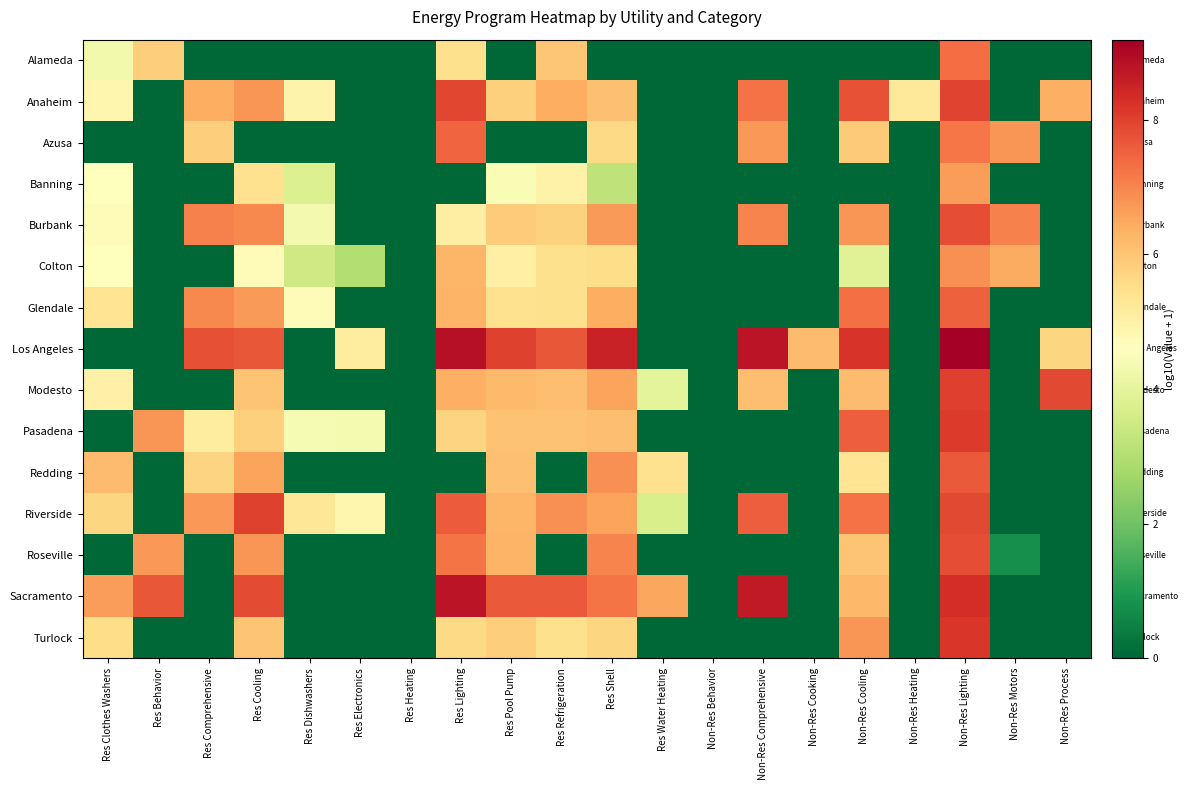

Reading left to right, extract all data points from this chart.

Alameda: Res Clothes Washers=4.3	Res Behavior=5.8	Res Comprehensive=0.0	Res Cooling=0.0	Res Dishwashers=0.0	Res Electronics=0.0	Res Heating=0.0	Res Lighting=5.5	Res Pool Pump=0.0	Res Refrigeration=6.0	Res Shell=0.0	Res Water Heating=0.0	Non-Res Behavior=0.0	Non-Res Comprehensive=0.0	Non-Res Cooking=0.0	Non-Res Cooling=0.0	Non-Res Heating=0.0	Non-Res Lighting=7.3	Non-Res Motors=0.0	Non-Res Process=0.0
Anaheim: Res Clothes Washers=4.9	Res Behavior=0.0	Res Comprehensive=6.4	Res Cooling=6.8	Res Dishwashers=4.9	Res Electronics=0.0	Res Heating=0.0	Res Lighting=7.9	Res Pool Pump=5.8	Res Refrigeration=6.4	Res Shell=6.1	Res Water Heating=0.0	Non-Res Behavior=0.0	Non-Res Comprehensive=7.3	Non-Res Cooking=0.0	Non-Res Cooling=7.7	Non-Res Heating=5.2	Non-Res Lighting=7.9	Non-Res Motors=0.0	Non-Res Process=6.4
Azusa: Res Clothes Washers=0.0	Res Behavior=0.0	Res Comprehensive=5.8	Res Cooling=0.0	Res Dishwashers=0.0	Res Electronics=0.0	Res Heating=0.0	Res Lighting=7.5	Res Pool Pump=0.0	Res Refrigeration=0.0	Res Shell=5.6	Res Water Heating=0.0	Non-Res Behavior=0.0	Non-Res Comprehensive=6.7	Non-Res Cooking=0.0	Non-Res Cooling=5.9	Non-Res Heating=0.0	Non-Res Lighting=7.2	Non-Res Motors=6.8	Non-Res Process=0.0
Banning: Res Clothes Washers=4.6	Res Behavior=0.0	Res Comprehensive=0.0	Res Cooling=5.4	Res Dishwashers=3.8	Res Electronics=0.0	Res Heating=0.0	Res Lighting=0.0	Res Pool Pump=4.4	Res Refrigeration=5.0	Res Shell=3.2	Res Water Heating=0.0	Non-Res Behavior=0.0	Non-Res Comprehensive=0.0	Non-Res Cooking=0.0	Non-Res Cooling=0.0	Non-Res Heating=0.0	Non-Res Lighting=6.7	Non-Res Motors=0.0	Non-Res Process=0.0
Burbank: Res Clothes Washers=4.7	Res Behavior=0.0	Res Comprehensive=7.0	Res Cooling=6.9	Res Dishwashers=4.3	Res Electronics=0.0	Res Heating=0.0	Res Lighting=5.1	Res Pool Pump=5.9	Res Refrigeration=5.8	Res Shell=6.7	Res Water Heating=0.0	Non-Res Behavior=0.0	Non-Res Comprehensive=7.0	Non-Res Cooking=0.0	Non-Res Cooling=6.8	Non-Res Heating=0.0	Non-Res Lighting=7.8	Non-Res Motors=7.1	Non-Res Process=0.0
Colton: Res Clothes Washers=4.6	Res Behavior=0.0	Res Comprehensive=0.0	Res Cooling=4.7	Res Dishwashers=3.5	Res Electronics=3.0	Res Heating=0.0	Res Lighting=6.3	Res Pool Pump=5.1	Res Refrigeration=5.5	Res Shell=5.5	Res Water Heating=0.0	Non-Res Behavior=0.0	Non-Res Comprehensive=0.0	Non-Res Cooking=0.0	Non-Res Cooling=3.9	Non-Res Heating=0.0	Non-Res Lighting=6.8	Non-Res Motors=6.5	Non-Res Process=0.0
Glendale: Res Clothes Washers=5.3	Res Behavior=0.0	Res Comprehensive=6.9	Res Cooling=6.7	Res Dishwashers=4.7	Res Electronics=0.0	Res Heating=0.0	Res Lighting=6.3	Res Pool Pump=5.4	Res Refrigeration=5.5	Res Shell=6.4	Res Water Heating=0.0	Non-Res Behavior=0.0	Non-Res Comprehensive=0.0	Non-Res Cooking=0.0	Non-Res Cooling=7.3	Non-Res Heating=0.0	Non-Res Lighting=7.5	Non-Res Motors=0.0	Non-Res Process=0.0
Los Angeles: Res Clothes Washers=0.0	Res Behavior=0.0	Res Comprehensive=7.8	Res Cooling=7.7	Res Dishwashers=0.0	Res Electronics=5.1	Res Heating=0.0	Res Lighting=8.9	Res Pool Pump=8.0	Res Refrigeration=7.7	Res Shell=8.5	Res Water Heating=0.0	Non-Res Behavior=0.0	Non-Res Comprehensive=8.8	Non-Res Cooking=6.1	Non-Res Cooling=8.2	Non-Res Heating=0.0	Non-Res Lighting=9.2	Non-Res Motors=0.0	Non-Res Process=5.7
Modesto: Res Clothes Washers=5.0	Res Behavior=0.0	Res Comprehensive=0.0	Res Cooling=6.0	Res Dishwashers=0.0	Res Electronics=0.0	Res Heating=0.0	Res Lighting=6.4	Res Pool Pump=6.2	Res Refrigeration=6.1	Res Shell=6.5	Res Water Heating=4.0	Non-Res Behavior=0.0	Non-Res Comprehensive=6.1	Non-Res Cooking=0.0	Non-Res Cooling=6.2	Non-Res Heating=0.0	Non-Res Lighting=8.0	Non-Res Motors=0.0	Non-Res Process=7.9
Pasadena: Res Clothes Washers=0.0	Res Behavior=6.8	Res Comprehensive=5.2	Res Cooling=5.8	Res Dishwashers=4.4	Res Electronics=4.4	Res Heating=0.0	Res Lighting=5.7	Res Pool Pump=6.0	Res Refrigeration=6.1	Res Shell=6.1	Res Water Heating=0.0	Non-Res Behavior=0.0	Non-Res Comprehensive=0.0	Non-Res Cooking=0.0	Non-Res Cooling=7.6	Non-Res Heating=0.0	Non-Res Lighting=8.1	Non-Res Motors=0.0	Non-Res Process=0.0
Redding: Res Clothes Washers=6.2	Res Behavior=0.0	Res Comprehensive=5.7	Res Cooling=6.5	Res Dishwashers=0.0	Res Electronics=0.0	Res Heating=0.0	Res Lighting=0.0	Res Pool Pump=6.1	Res Refrigeration=0.0	Res Shell=6.9	Res Water Heating=5.4	Non-Res Behavior=0.0	Non-Res Comprehensive=0.0	Non-Res Cooking=0.0	Non-Res Cooling=5.4	Non-Res Heating=0.0	Non-Res Lighting=7.6	Non-Res Motors=0.0	Non-Res Process=0.0
Riverside: Res Clothes Washers=5.7	Res Behavior=0.0	Res Comprehensive=6.7	Res Cooling=8.0	Res Dishwashers=5.3	Res Electronics=4.9	Res Heating=0.0	Res Lighting=7.6	Res Pool Pump=6.3	Res Refrigeration=6.8	Res Shell=6.5	Res Water Heating=3.7	Non-Res Behavior=0.0	Non-Res Comprehensive=7.6	Non-Res Cooking=0.0	Non-Res Cooling=7.3	Non-Res Heating=0.0	Non-Res Lighting=7.9	Non-Res Motors=0.0	Non-Res Process=0.0
Roseville: Res Clothes Washers=0.0	Res Behavior=6.7	Res Comprehensive=0.0	Res Cooling=6.8	Res Dishwashers=0.0	Res Electronics=0.0	Res Heating=0.0	Res Lighting=7.2	Res Pool Pump=6.3	Res Refrigeration=0.0	Res Shell=7.0	Res Water Heating=0.0	Non-Res Behavior=0.0	Non-Res Comprehensive=0.0	Non-Res Cooking=0.0	Non-Res Cooling=6.0	Non-Res Heating=0.0	Non-Res Lighting=7.8	Non-Res Motors=0.8	Non-Res Process=0.0
Sacramento: Res Clothes Washers=6.7	Res Behavior=7.7	Res Comprehensive=0.0	Res Cooling=7.9	Res Dishwashers=0.0	Res Electronics=0.0	Res Heating=0.0	Res Lighting=8.8	Res Pool Pump=7.6	Res Refrigeration=7.6	Res Shell=7.2	Res Water Heating=6.5	Non-Res Behavior=0.0	Non-Res Comprehensive=8.7	Non-Res Cooking=0.0	Non-Res Cooling=6.2	Non-Res Heating=0.0	Non-Res Lighting=8.3	Non-Res Motors=0.0	Non-Res Process=0.0
Turlock: Res Clothes Washers=5.6	Res Behavior=0.0	Res Comprehensive=0.0	Res Cooling=6.0	Res Dishwashers=0.0	Res Electronics=0.0	Res Heating=0.0	Res Lighting=5.6	Res Pool Pump=5.8	Res Refrigeration=5.5	Res Shell=5.7	Res Water Heating=0.0	Non-Res Behavior=0.0	Non-Res Comprehensive=0.0	Non-Res Cooking=0.0	Non-Res Cooling=6.8	Non-Res Heating=0.0	Non-Res Lighting=8.2	Non-Res Motors=0.0	Non-Res Process=0.0